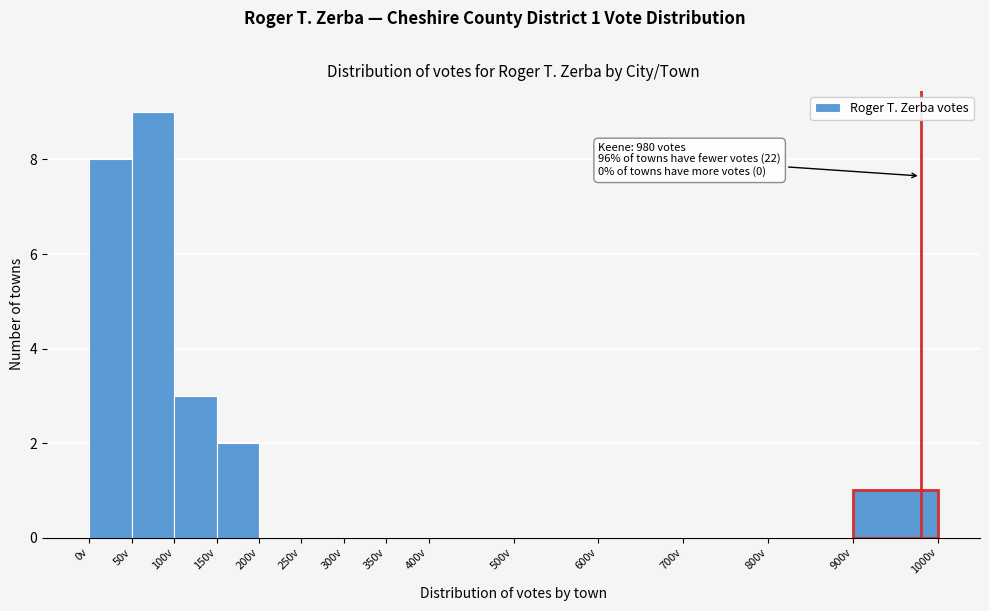

Which range on the x-axis has the tallest bar?

50 to 100